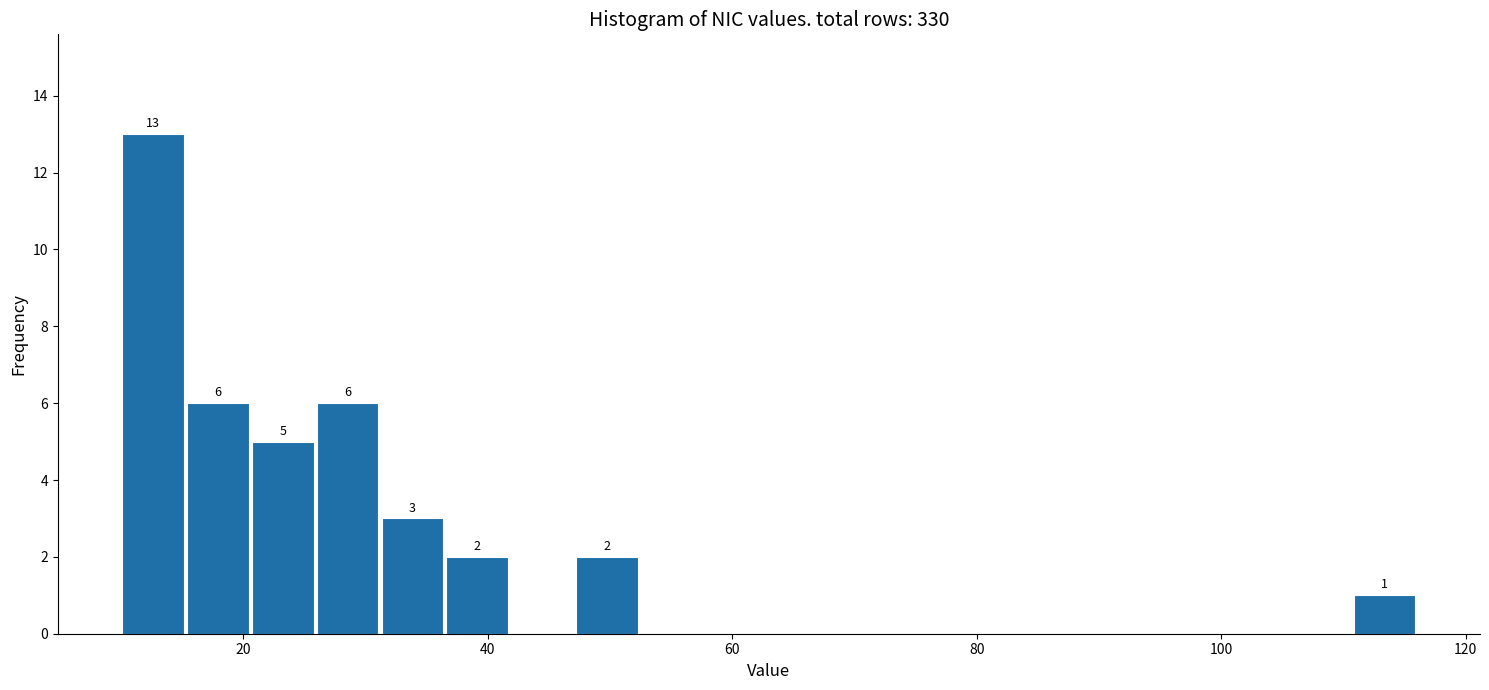

Read against the x-axis, roughly where is the centre of the tallest bar?

12